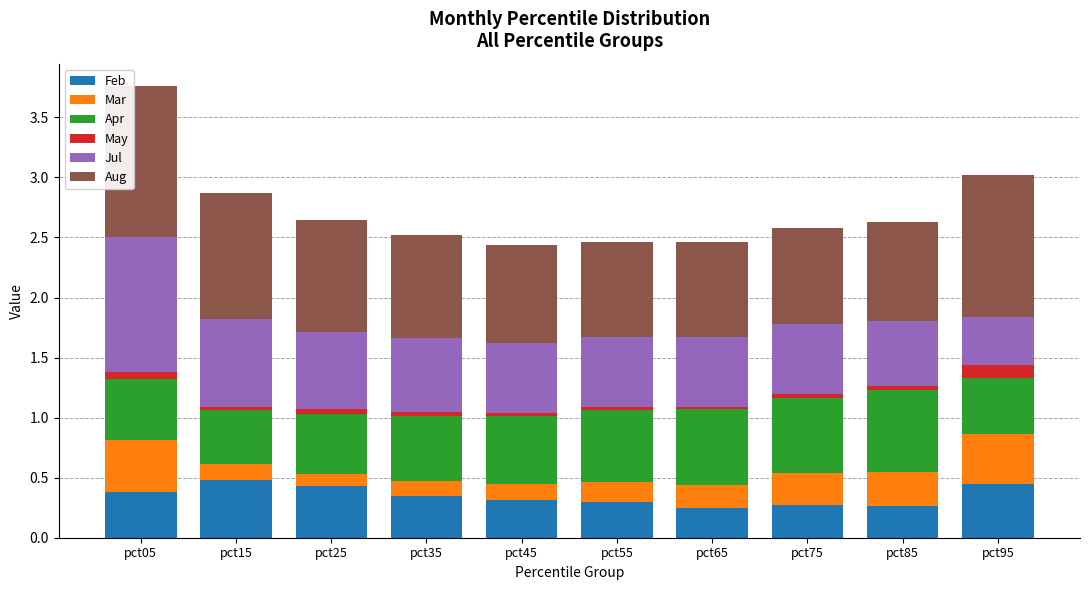

Does the chart contain any negative values?

No